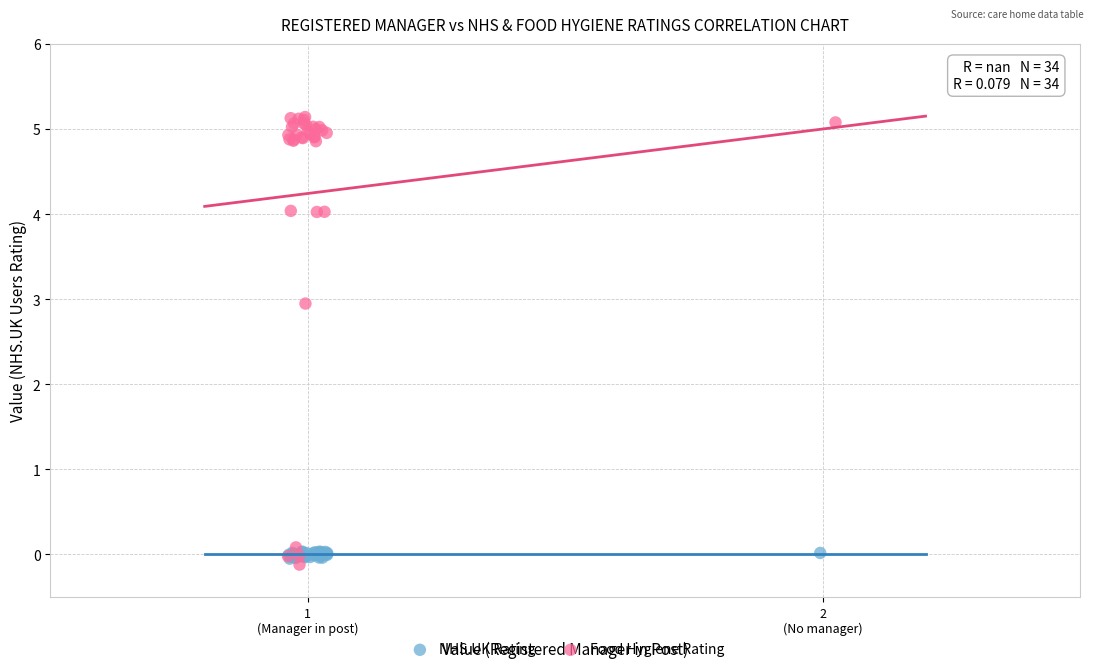

Which series contains the highest Y value?

Food Hygiene Rating